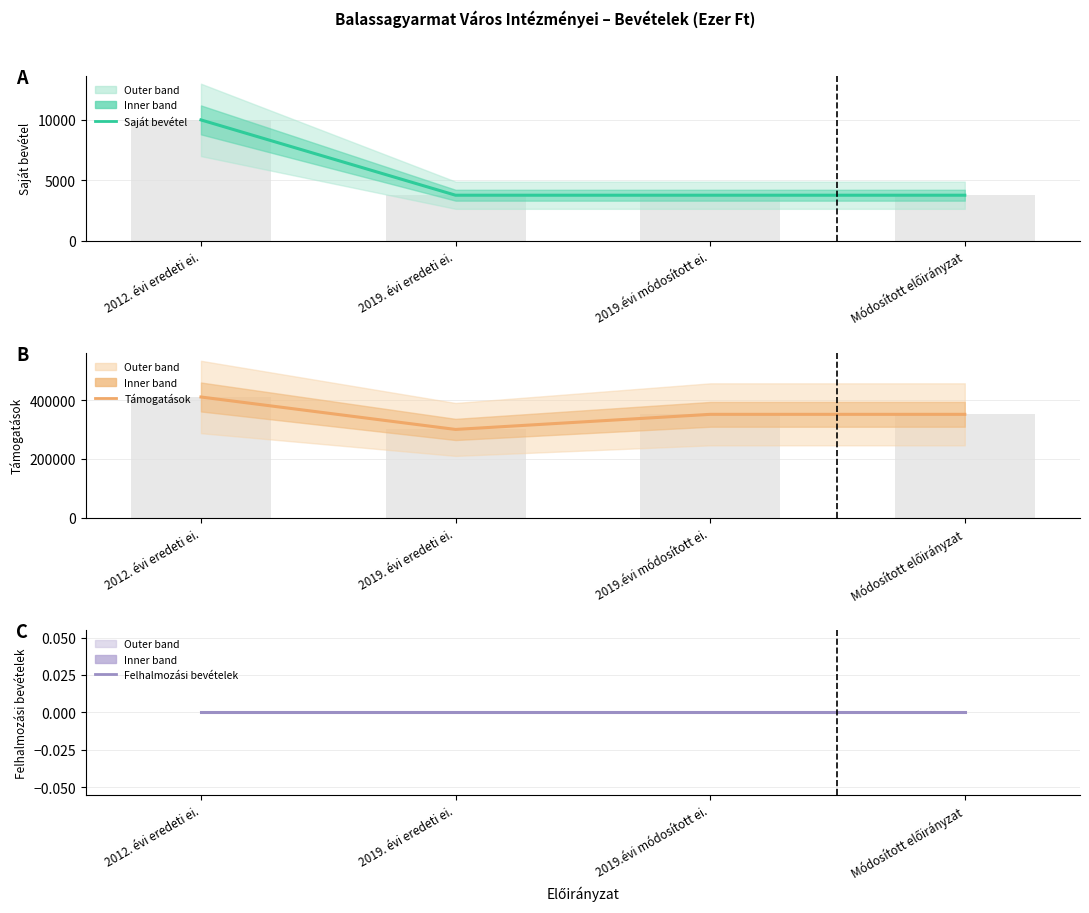

Which series changed the most between 2012. évi eredeti ei. and 2019.évi módosított ei.?

Támogatások